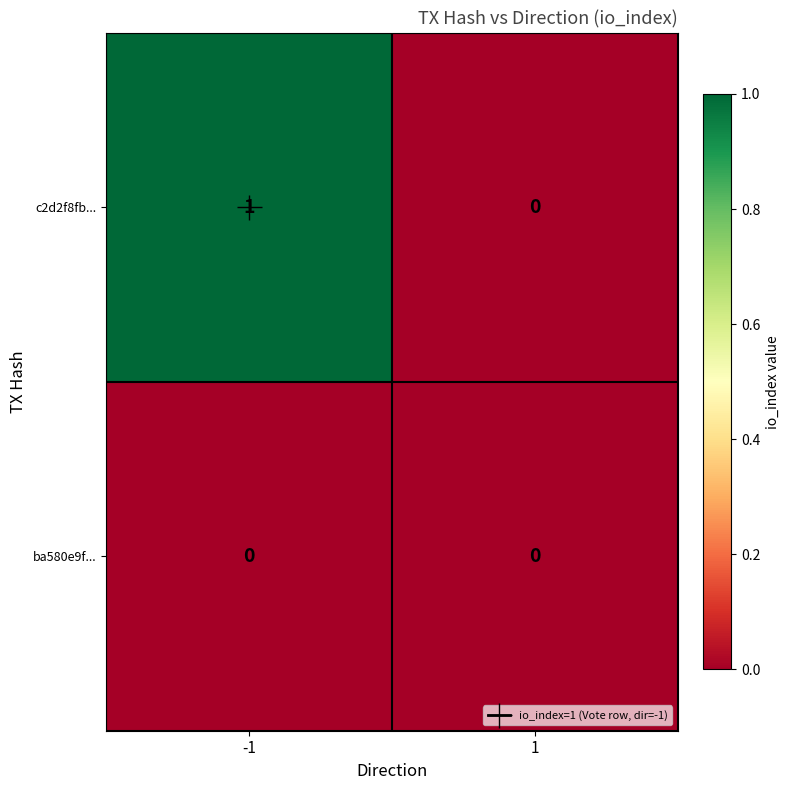

The ba580e9f... series shows 0 at -1. True or false?

True